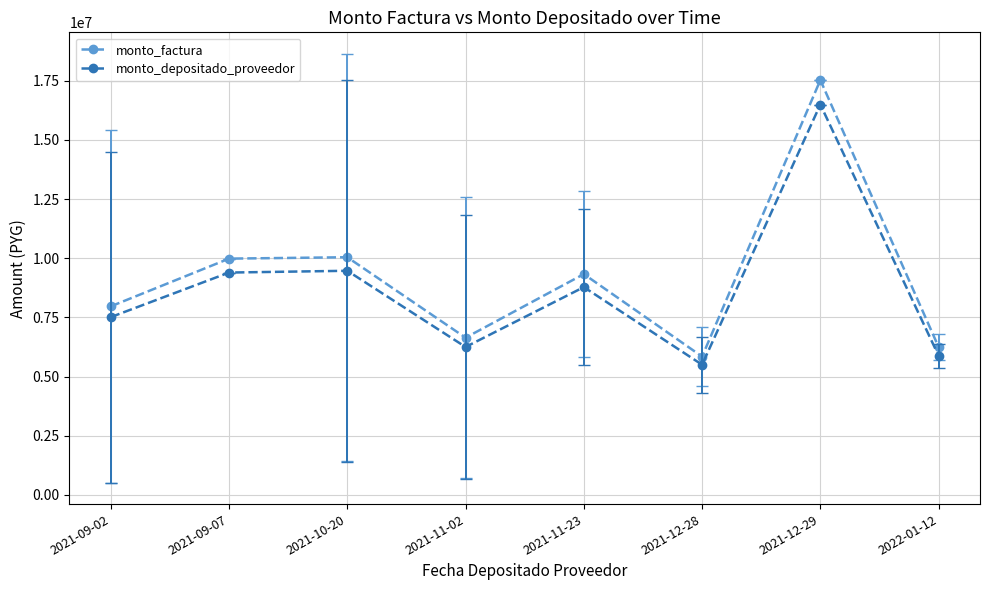

Is it true that monto_factura equals 3491720.3 at 2021-10-20?

False